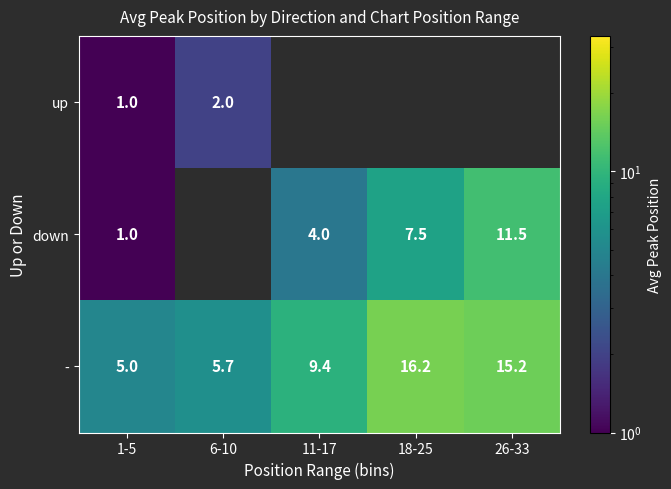

At which category is the sum across all series the highest?

26-33